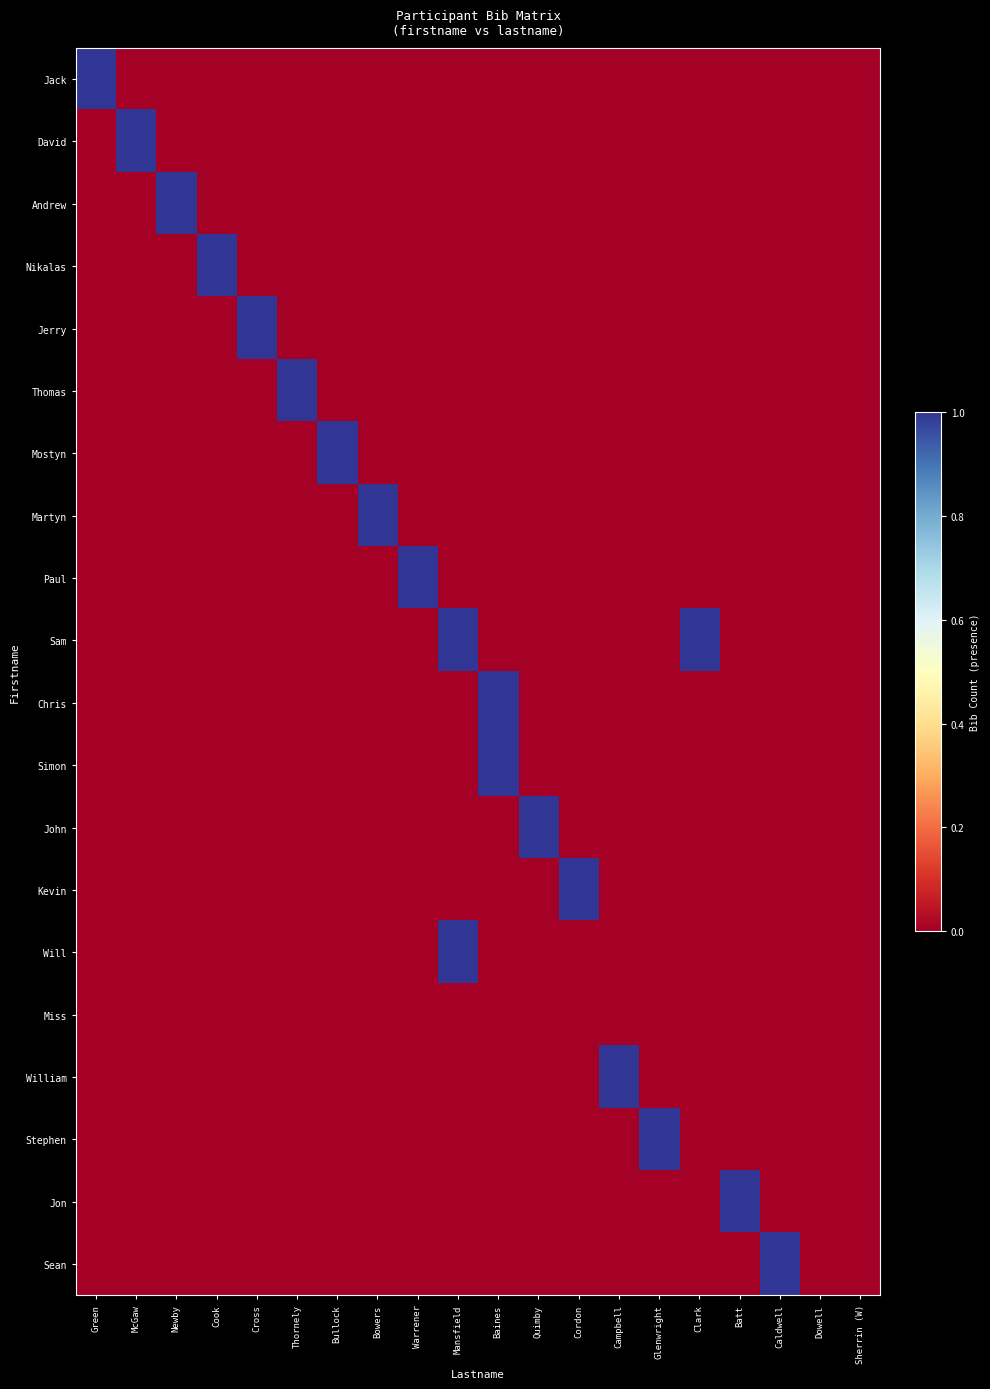

What is the greatest value displayed?

1